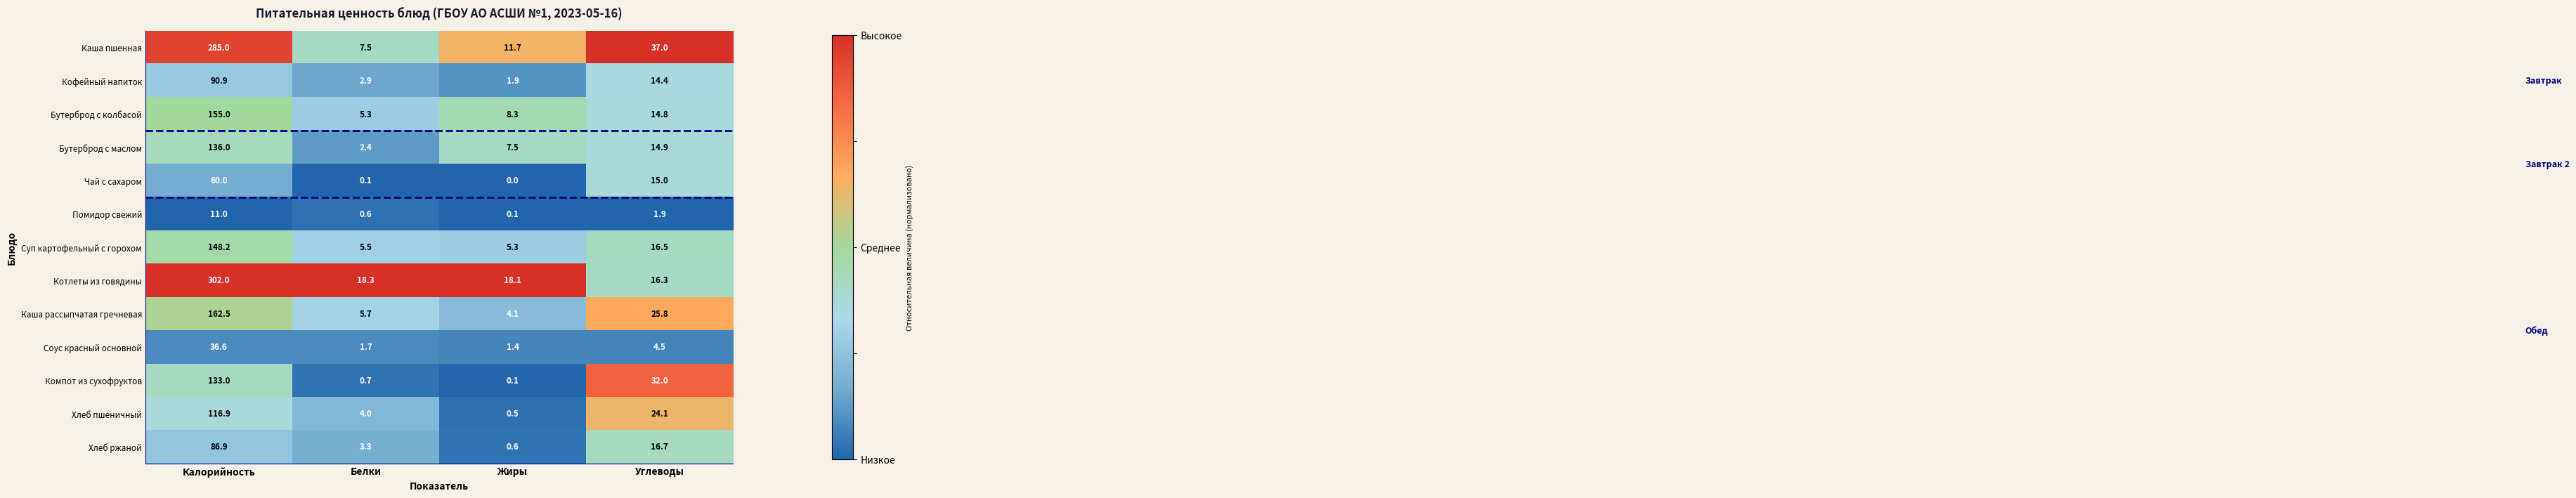

The Хлеб ржаной series shows 0.6 at Жиры. True or false?

True